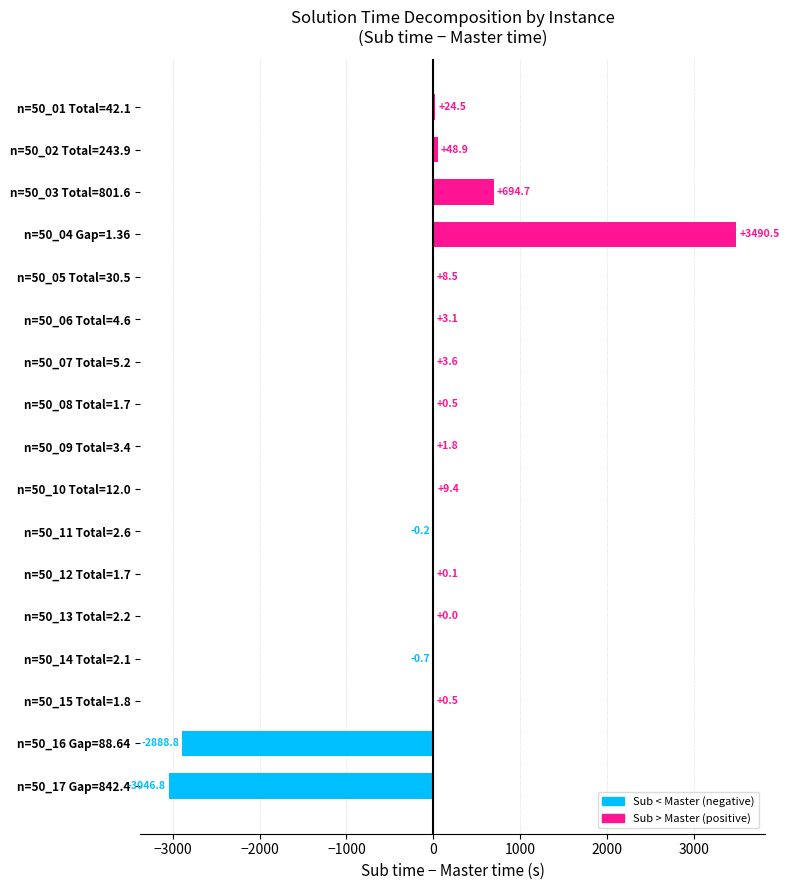

Count the number of data series in this chart.

1